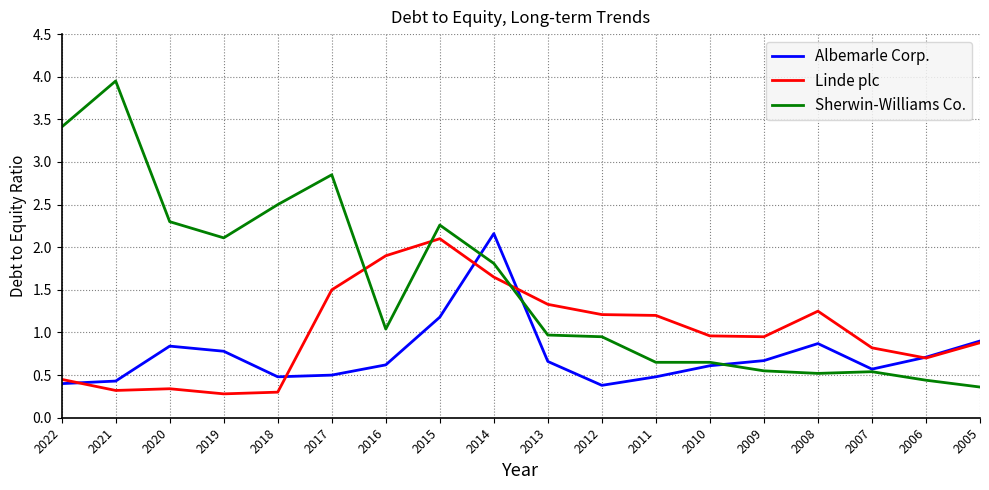

Which series ends up on top after the final intersection of Linde plc and Sherwin-Williams Co.?

Linde plc